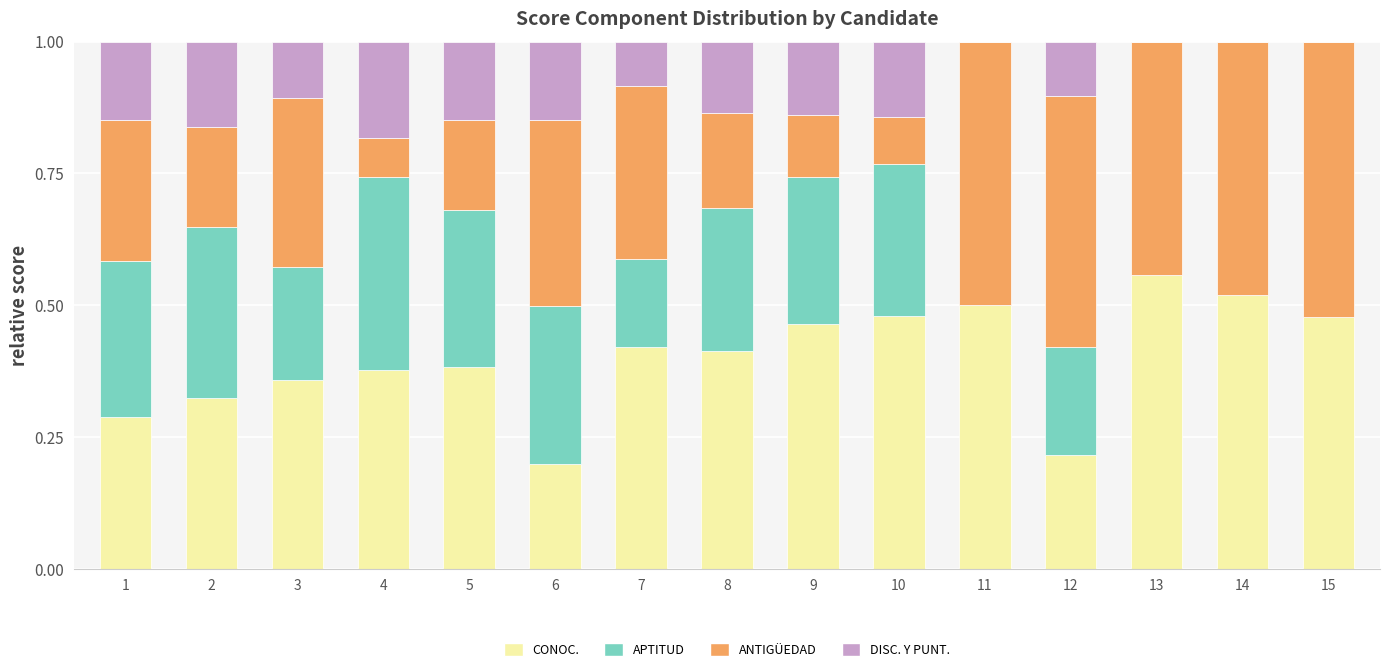

What is the total value across all series at 10?

1.0